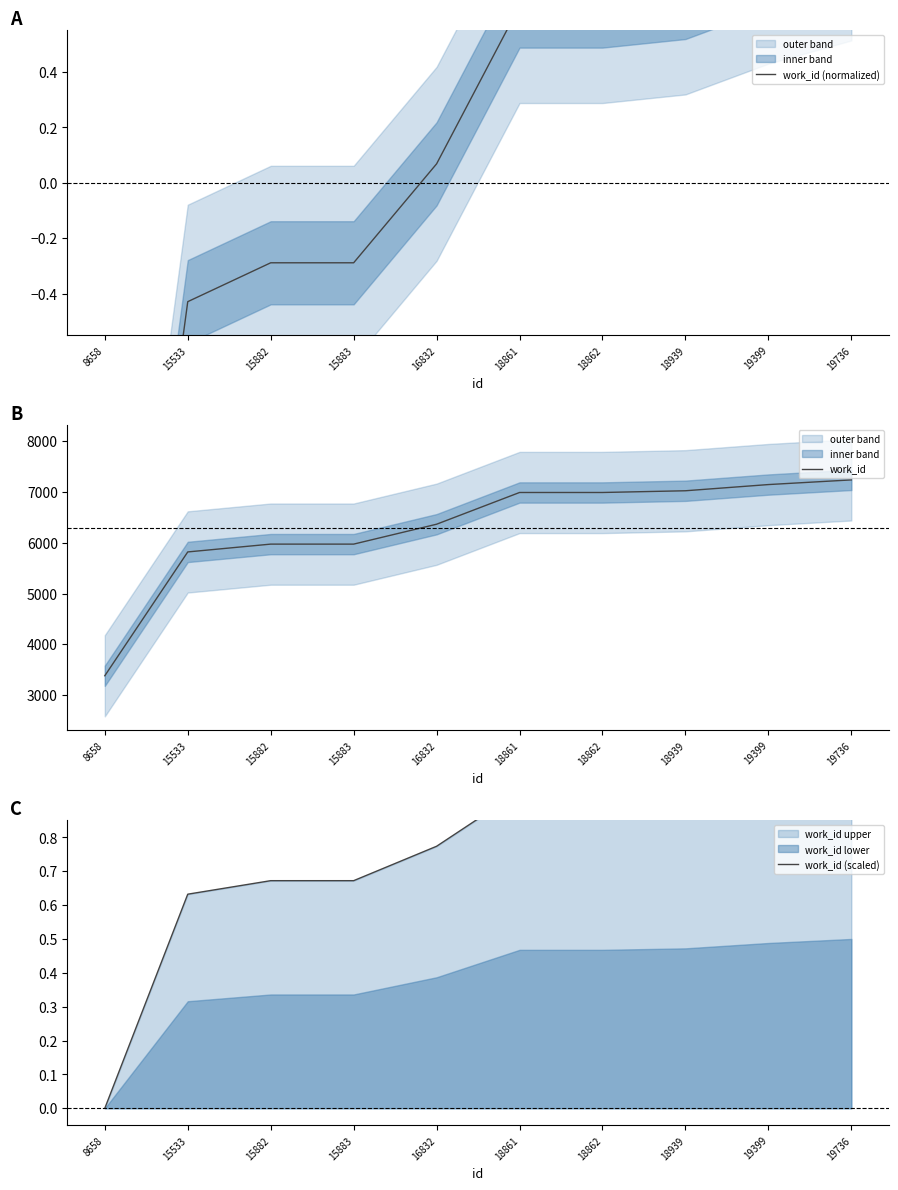

What is the sum of all work_id (scaled) values?

7.5